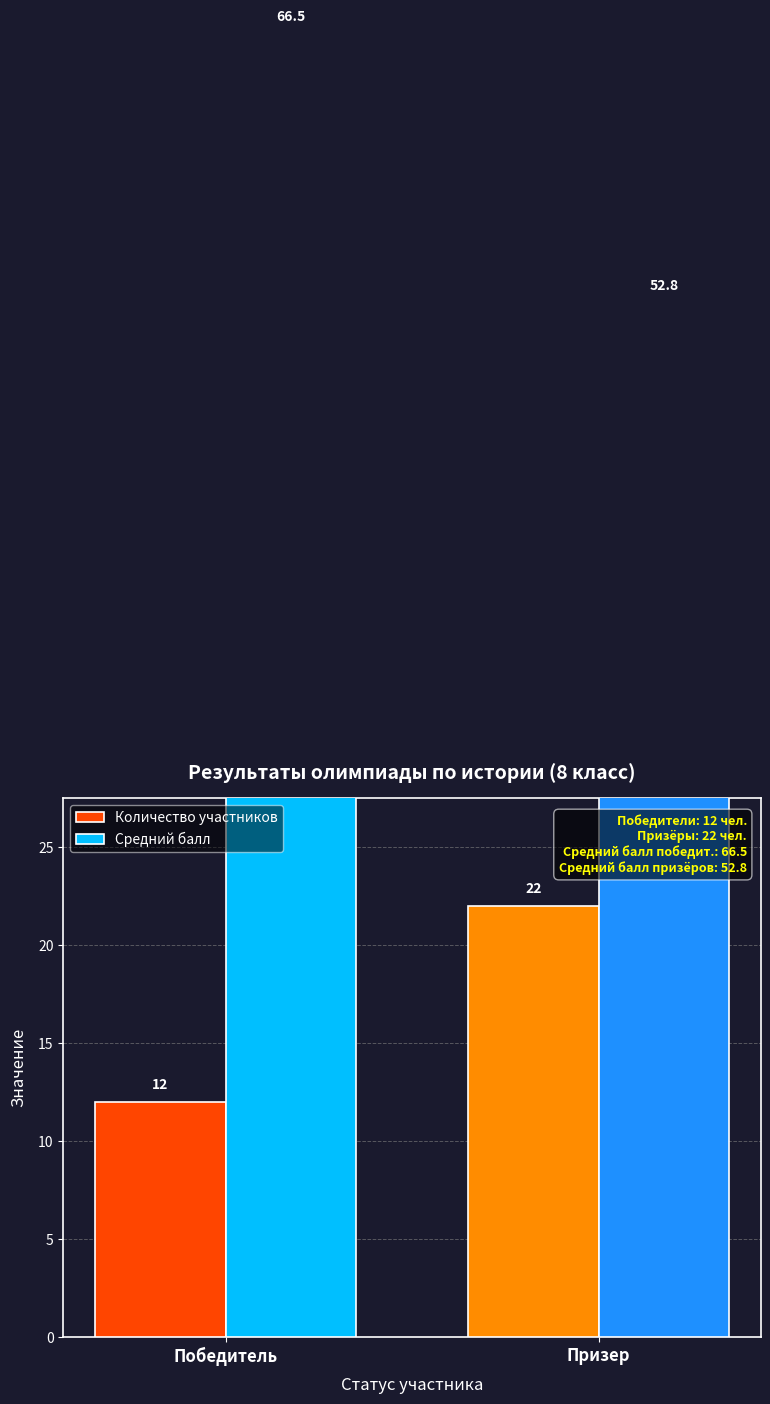

Where does the Средний балл series first go above 66?

Победитель